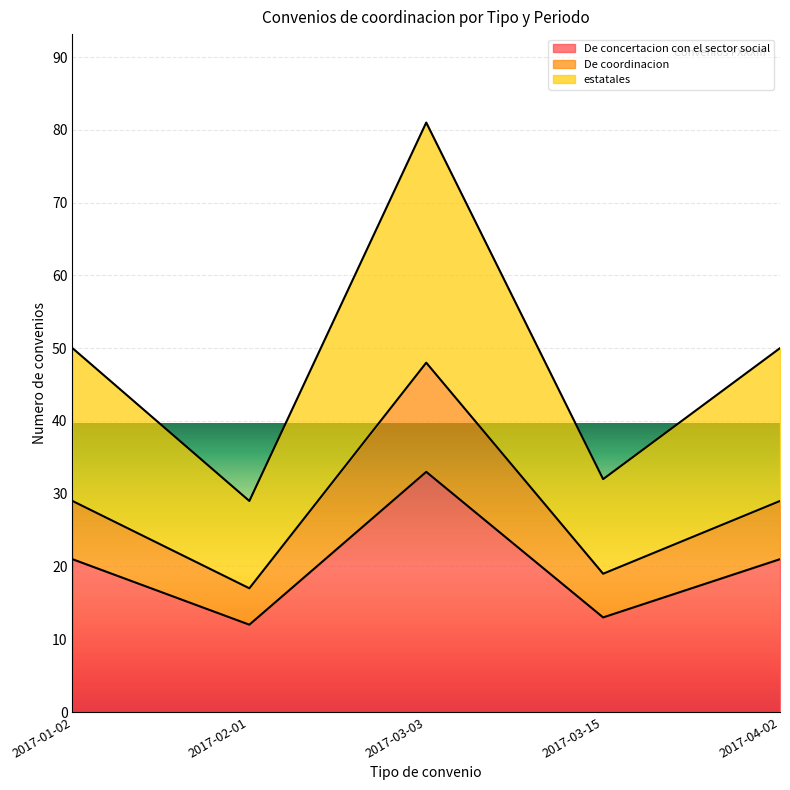

Reading left to right, list all the values displayed in this chart.

De concertacion con el sector social: 21	12	33	13	21
De coordinacion: 29	17	48	19	29
estatales: 50	29	81	32	50